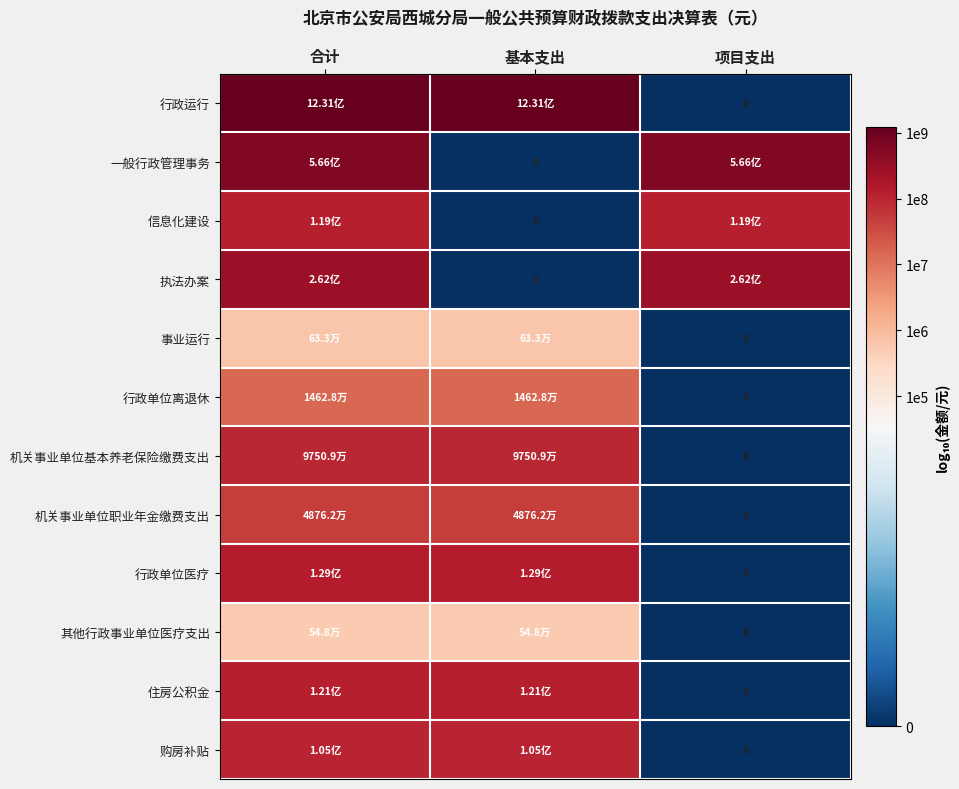

What value does the 事业运行 series have at 基本支出?

5.8